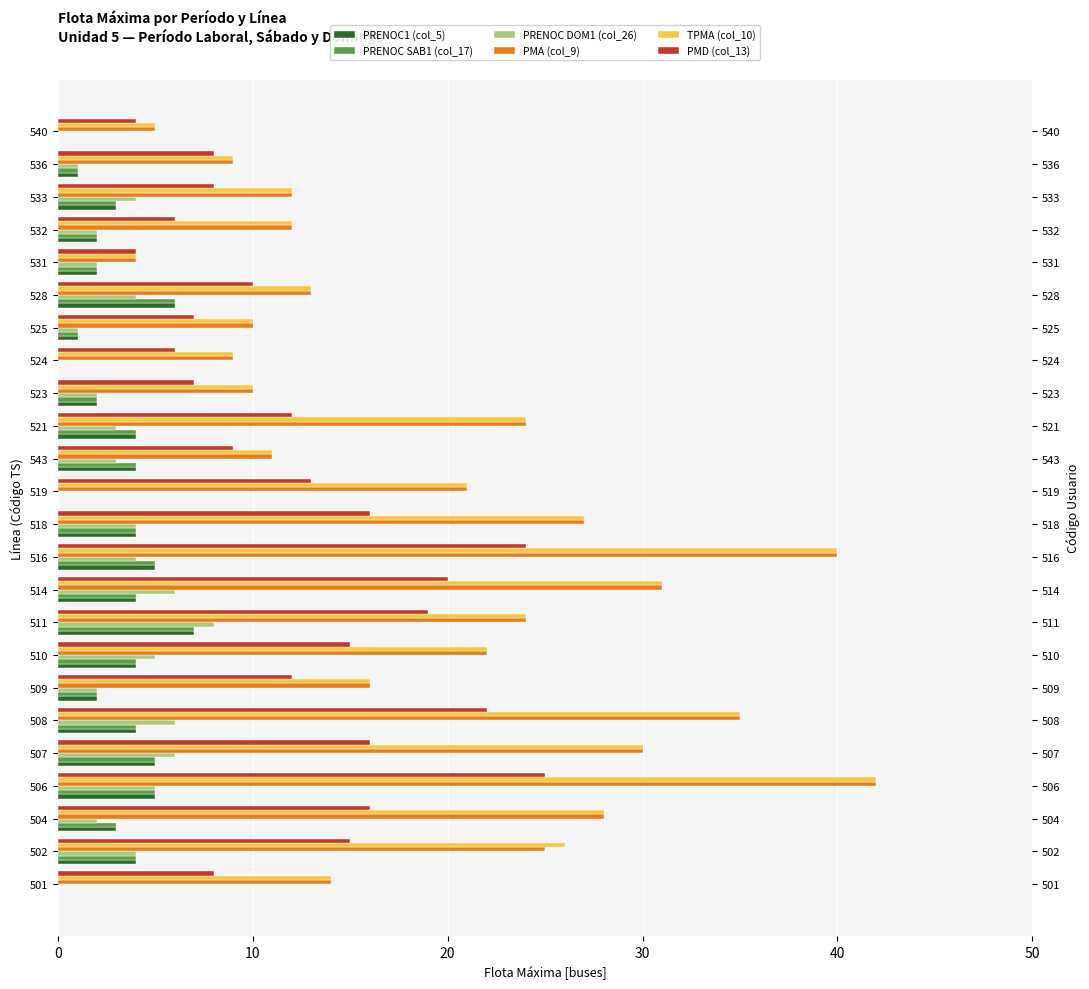

How many values in the PMD (col_13) series are below 12?

11